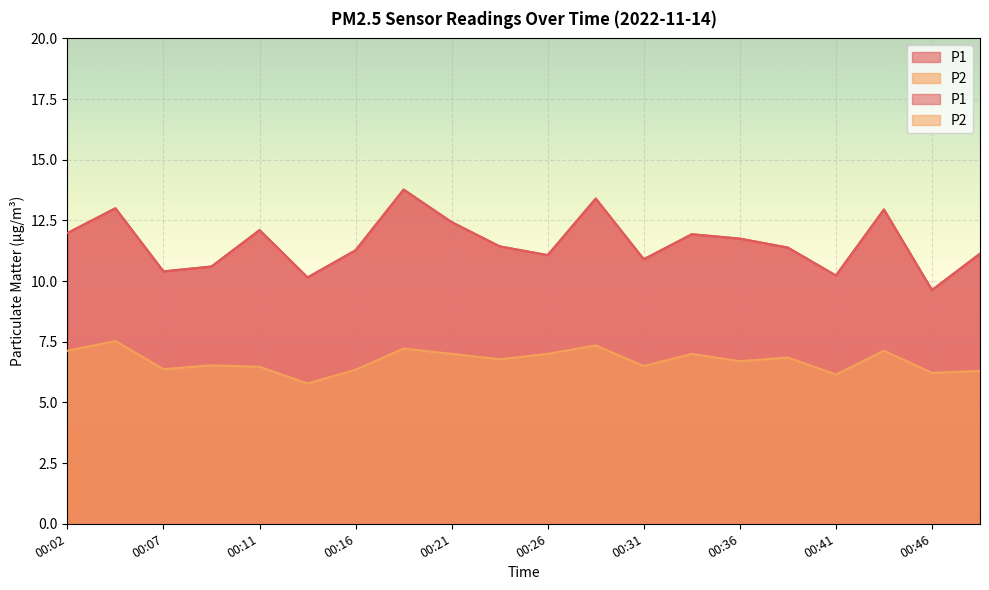

What are all the series names shown in the legend?

P1, P2